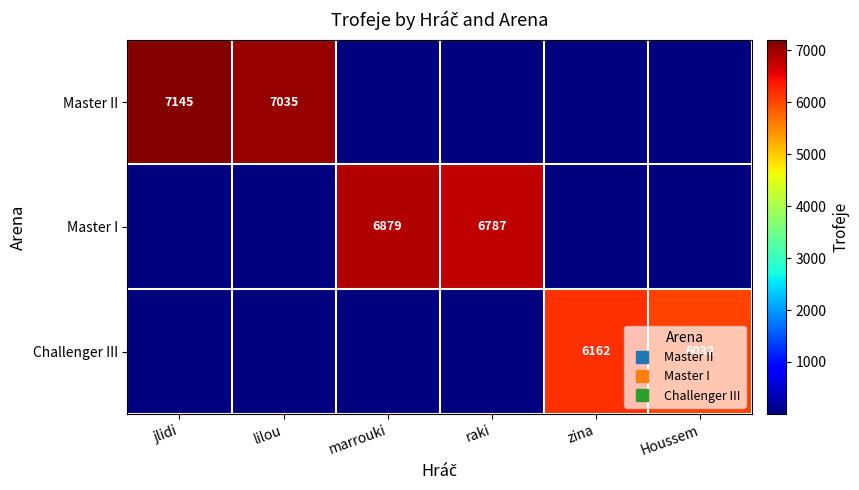

What is the difference between the second highest and second lowest values in the Master II series?

7034